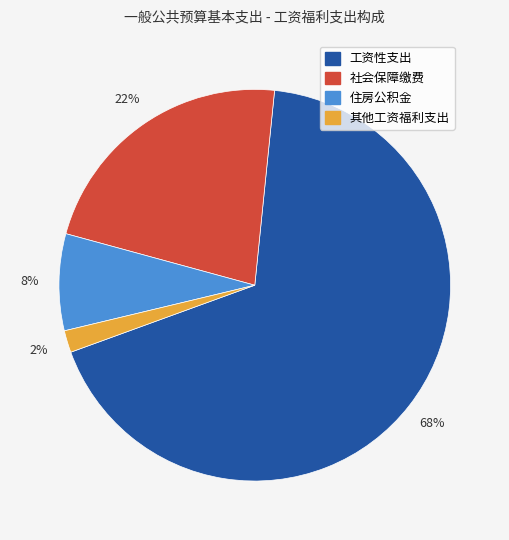

Combined, do 工资性支出 and 其他工资福利支出 account for over 50%?

Yes